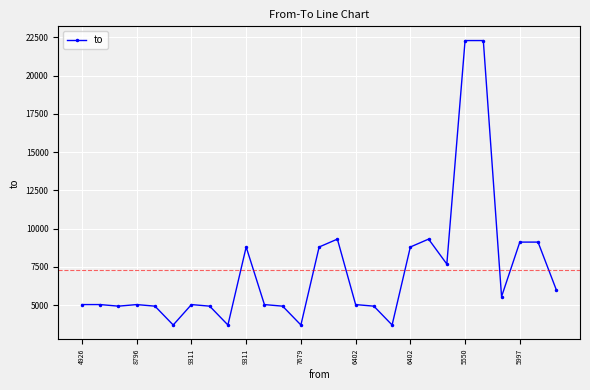

What is the difference between the maximum and minimum values?

18603